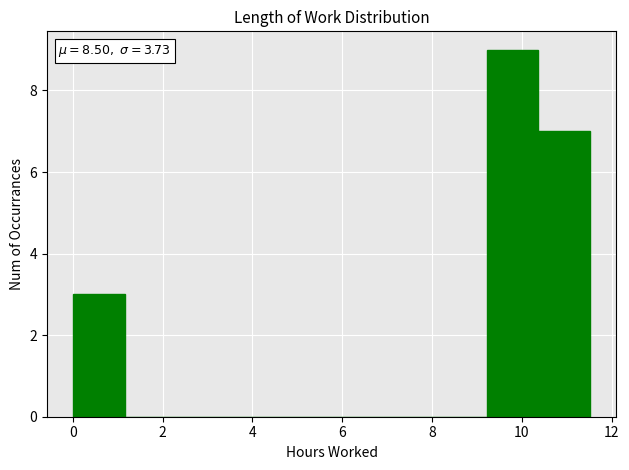

Over which range of the x-axis is the bar tallest?

9.2 to 10.4